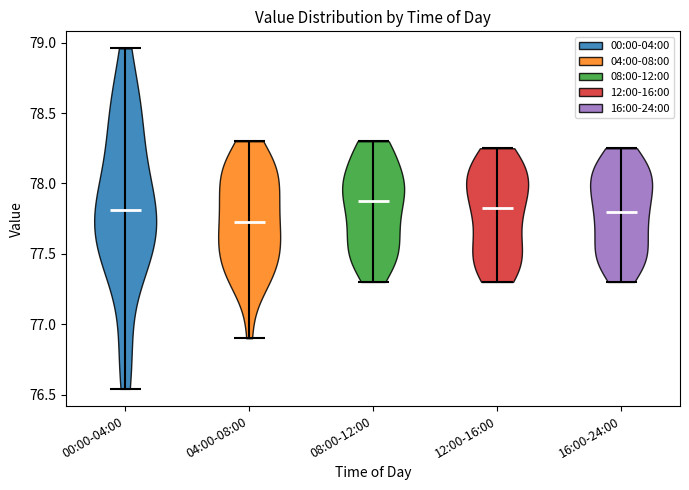

What is the lowest point the violin for 04:00-08:00 reaches on the y-axis? The values are not printed on the chart, so give them approximately, as read against the axis.

76.90